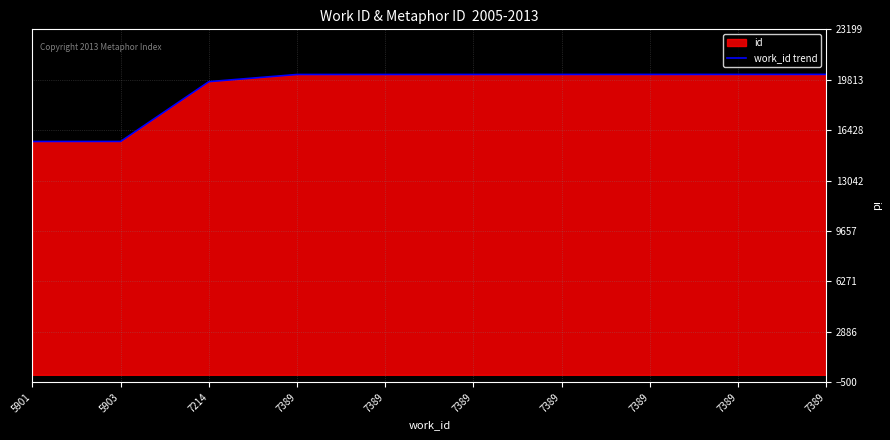

At which category does the chart reach its peak across all series?

7389